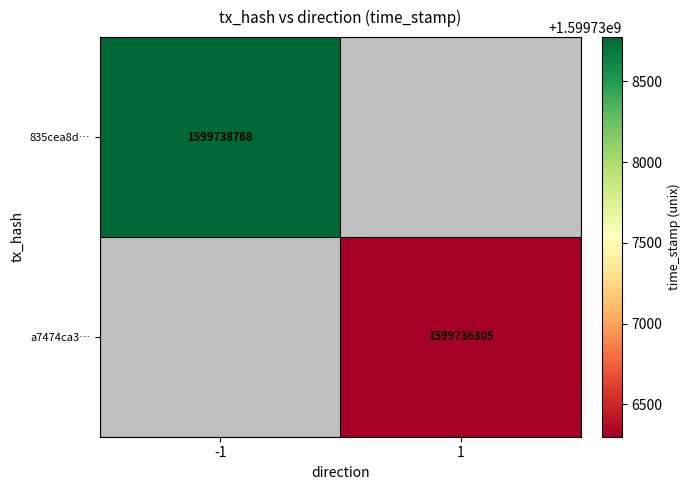

True or false: a7474ca3… has a value of 1599736305 at 1.

True